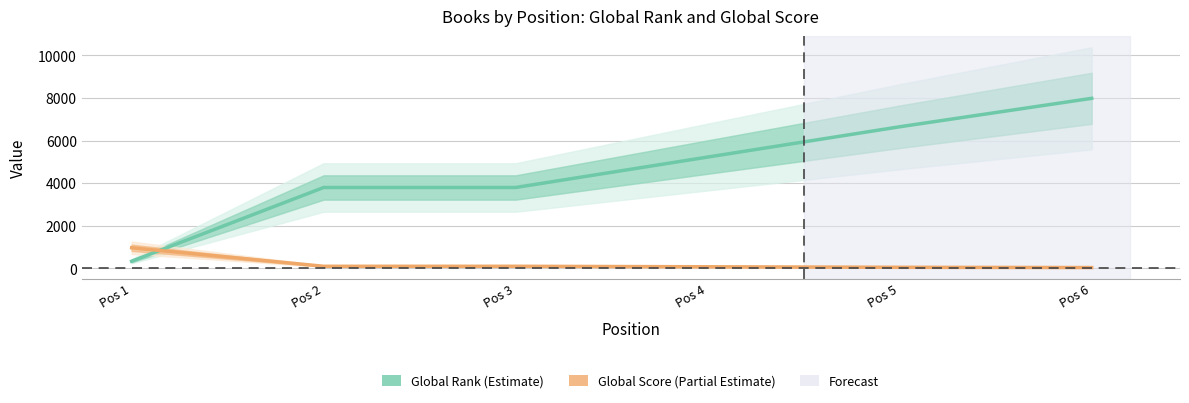

What is the difference between the highest and lowest values at Pos 2?

3699